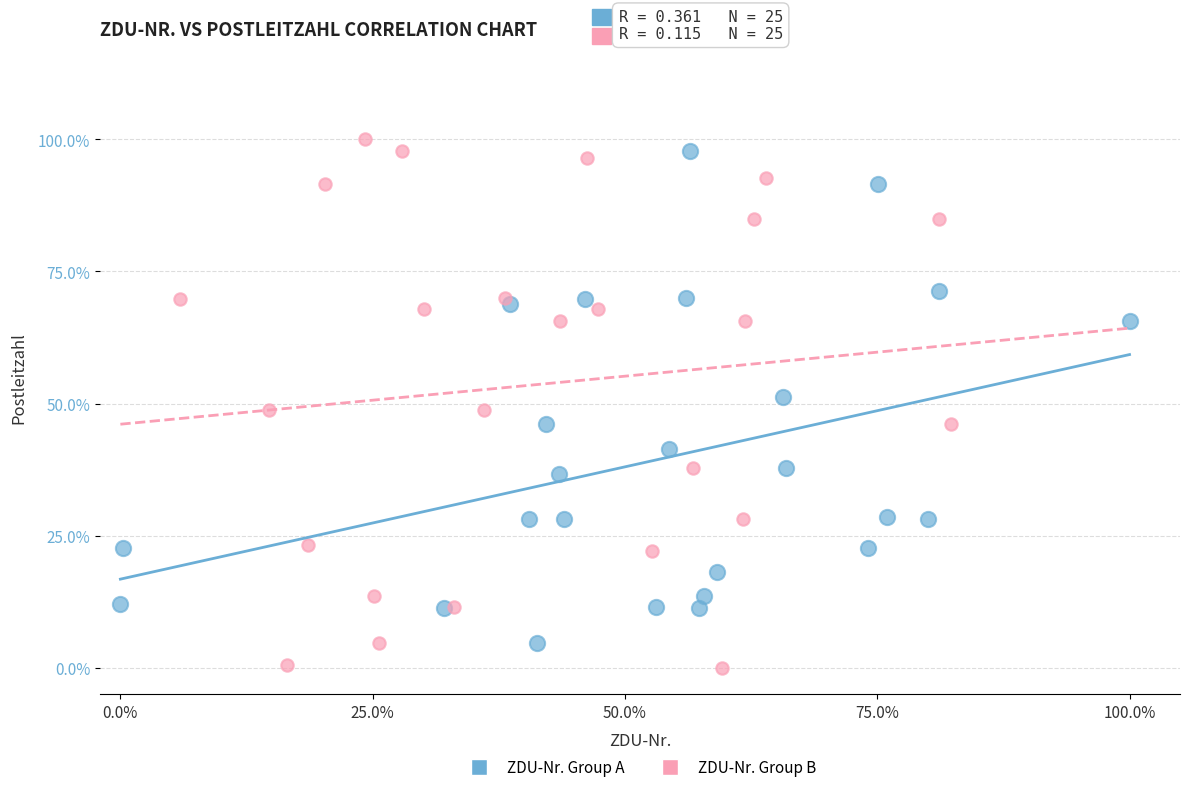

What are all the series names shown in the legend?

ZDU-Nr. Group A, ZDU-Nr. Group B